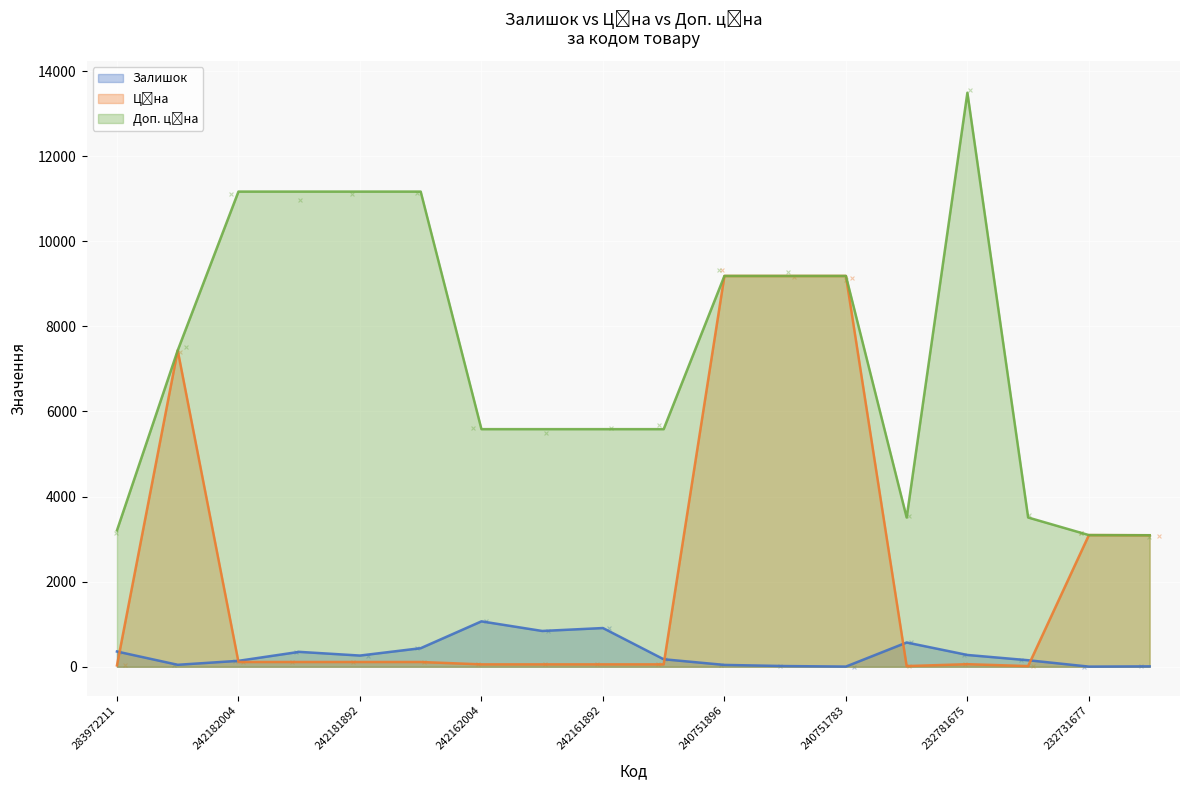

At which category is the sum across all series the highest?

240751896